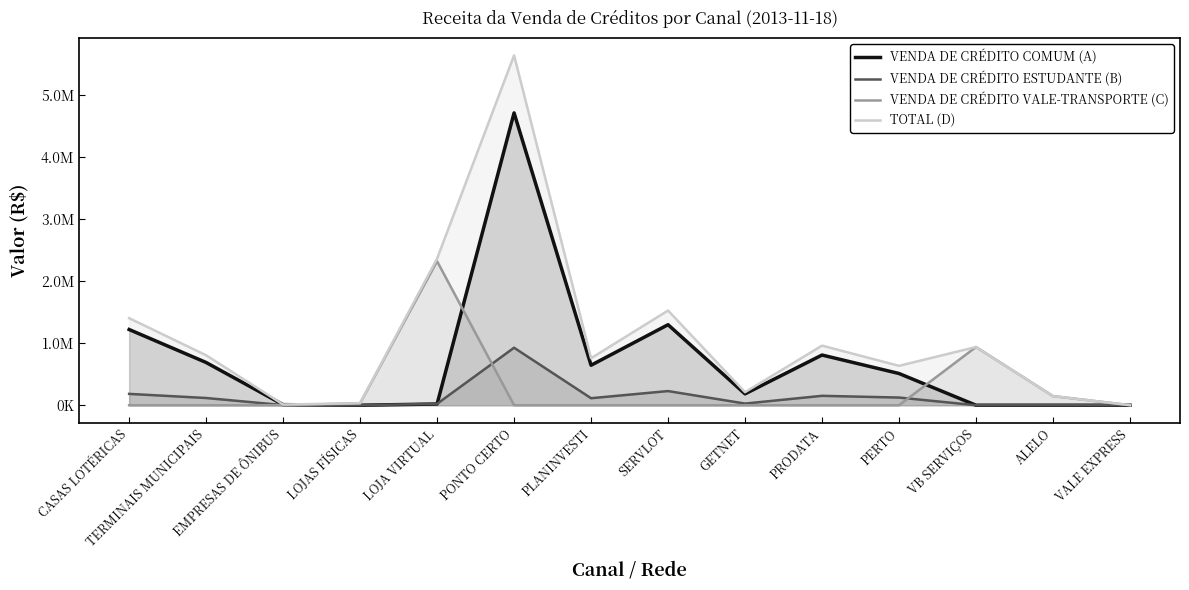

The value of VENDA DE CRÉDITO ESTUDANTE (B) at SERVLOT is 228015.0. True or false?

True